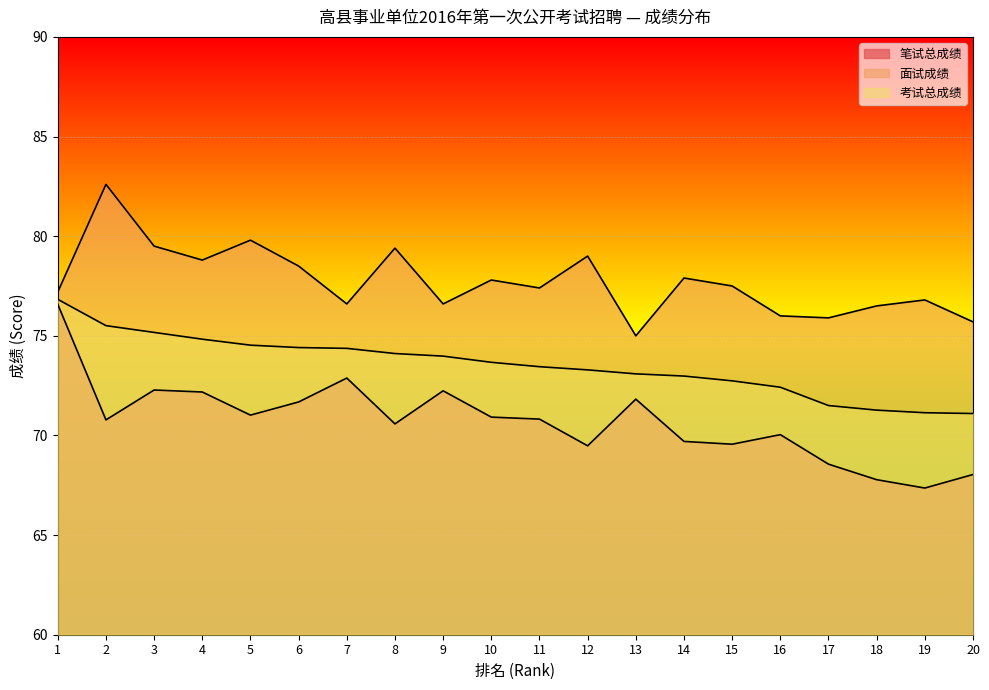

Does the chart display data point markers on the line(s)?

No